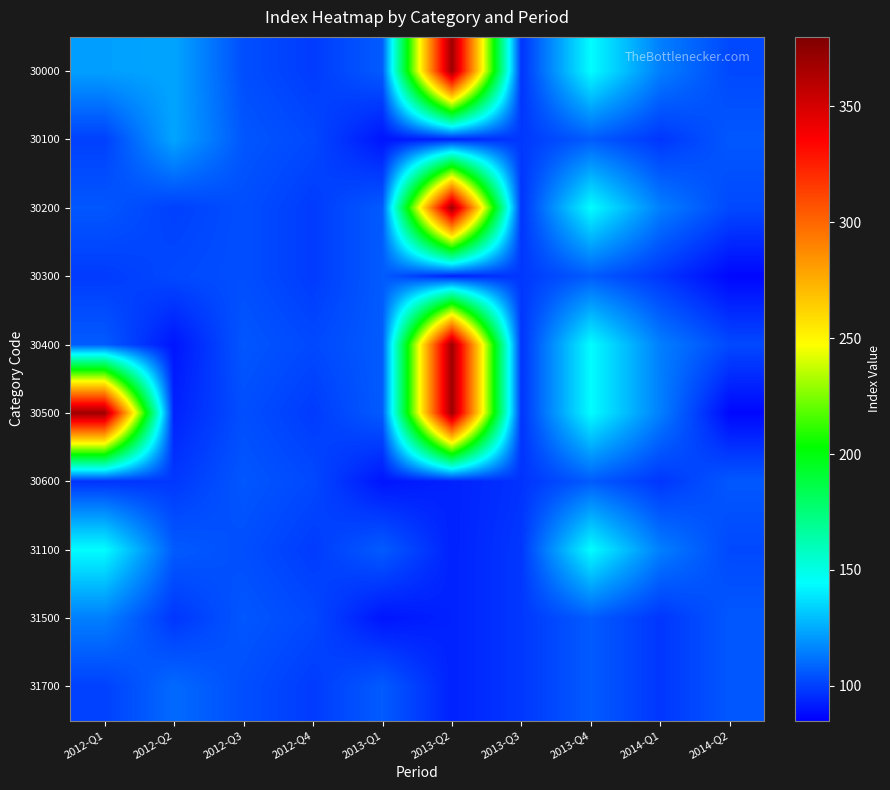

Count the number of data series in this chart.

10